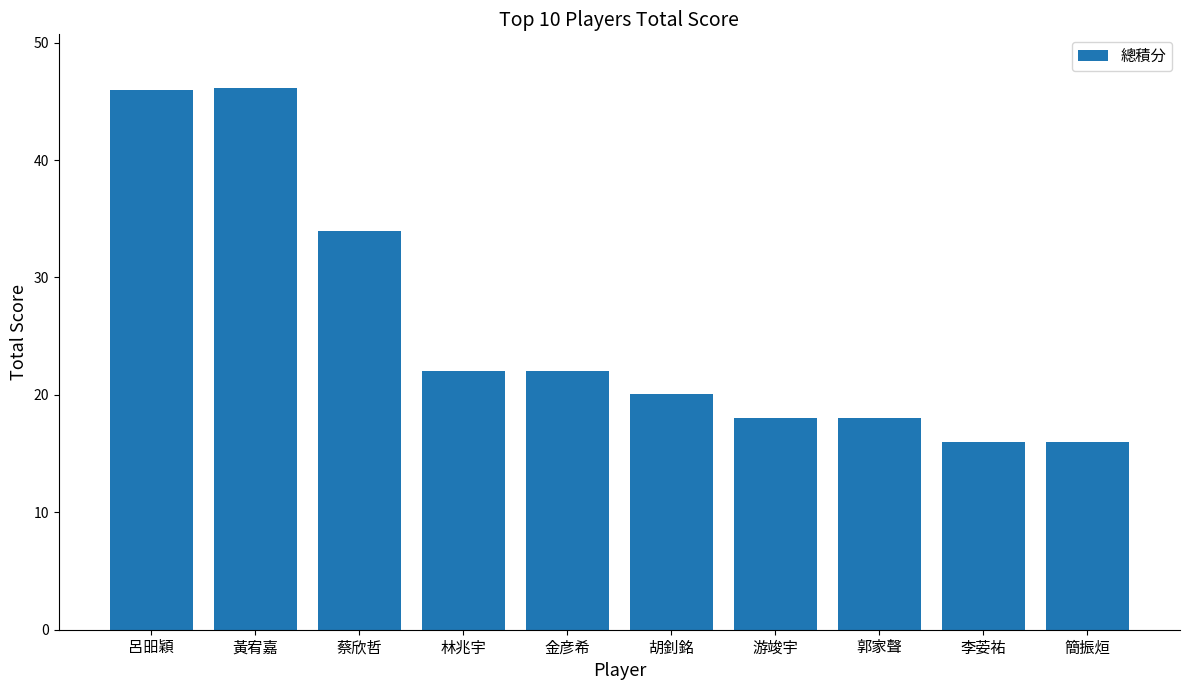

What is the change in value from 蔡欣哲 to 金彦希?

-12.0